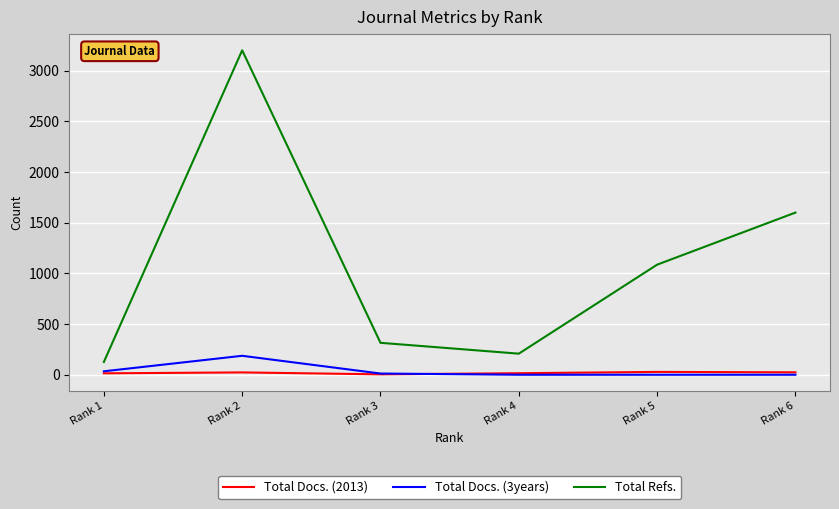

Which series has the largest range (max minus min)?

Total Refs.